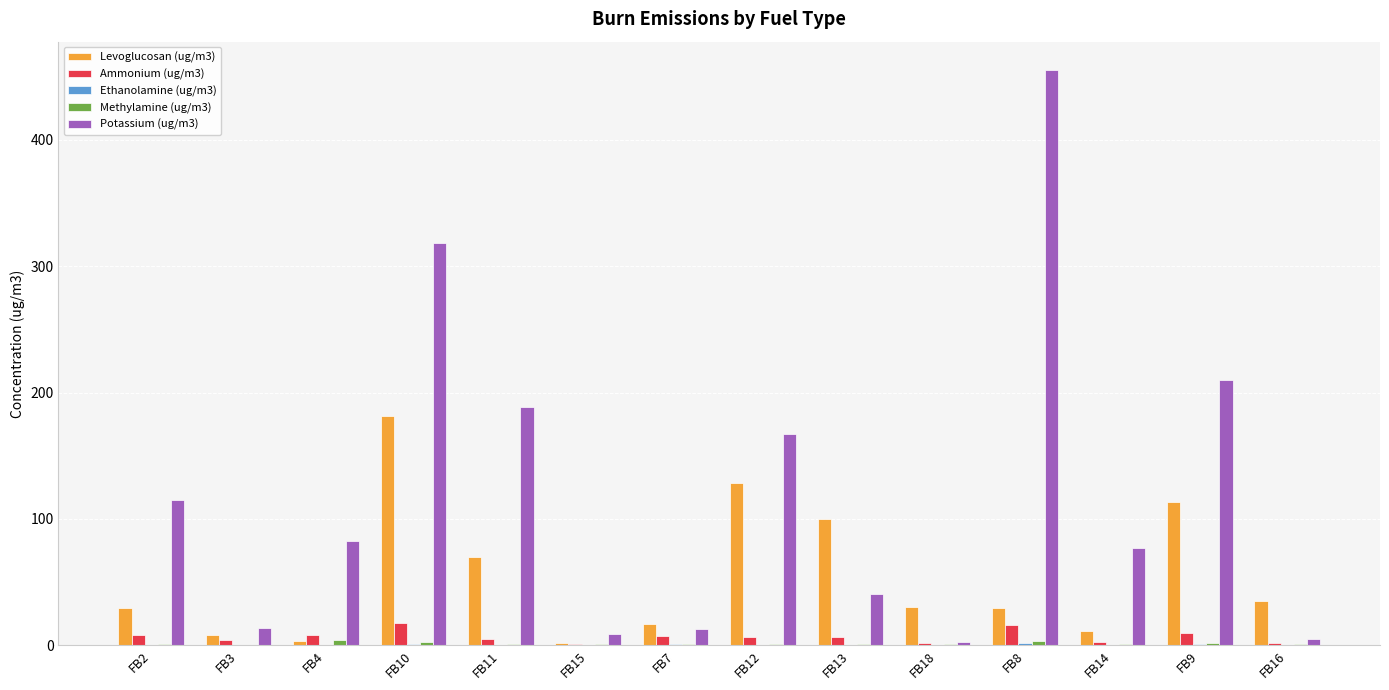

True or false: Levoglucosan (ug/m3) has a value of 13.9 at FB18.

False